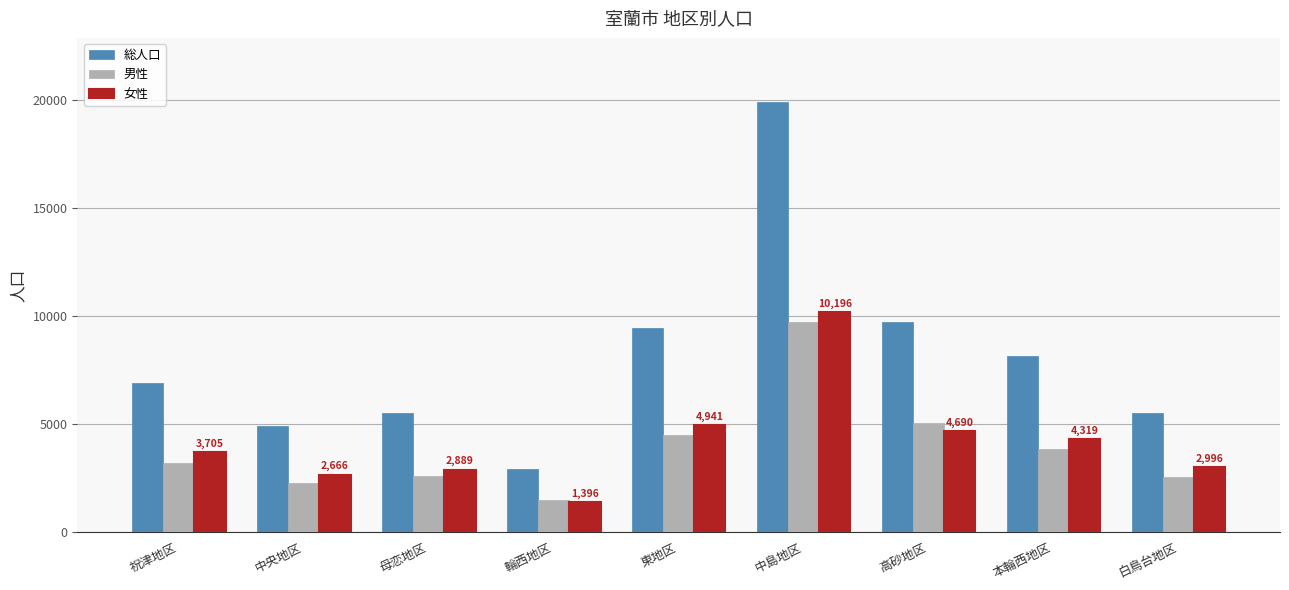

At which category is the sum across all series the highest?

中島地区